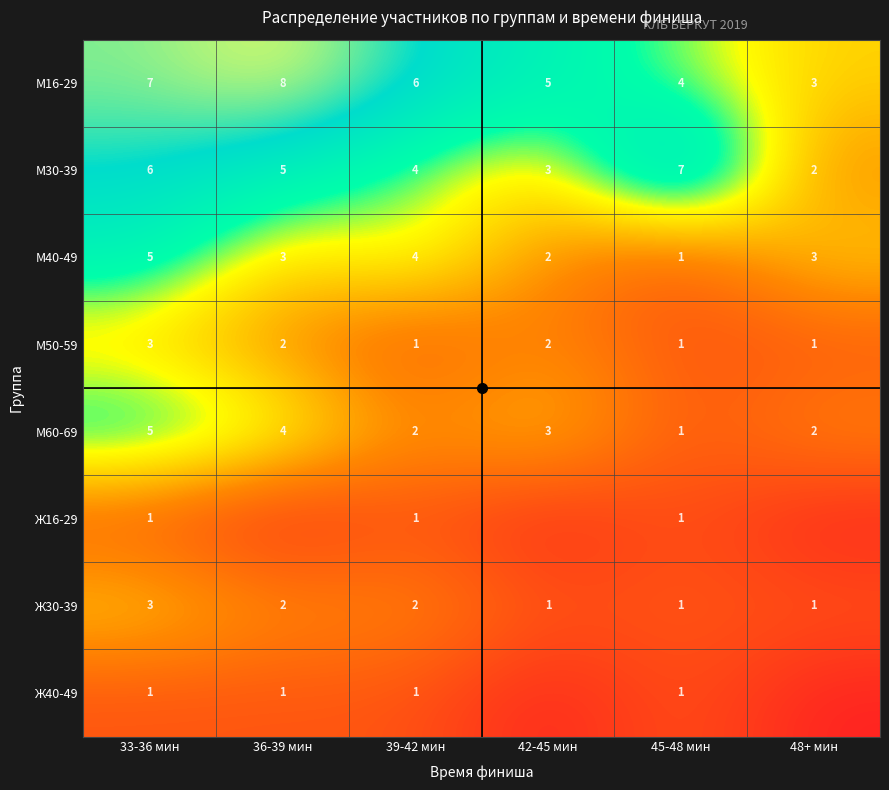

What is the total value across all series at 33-36 мин?

31